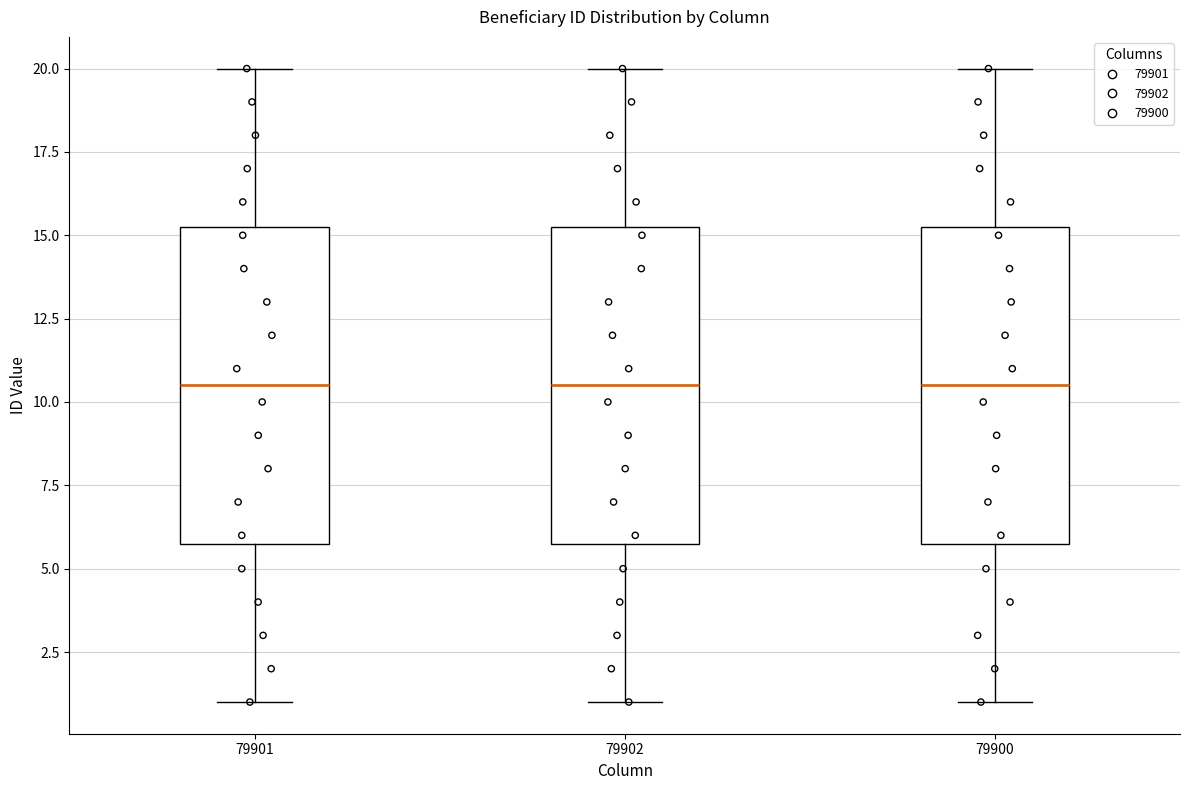

Reading left to right, read every box against the y-axis: the position of its median line, the range the box covers, and the ends of its whiskers. The values are not printed on the chart, so give them approximately, as read against the axis.

79901: median 10.5, box 6.0 to 15.5, whiskers 1.0 to 20.0
79902: median 10.5, box 6.0 to 15.5, whiskers 1.0 to 20.0
79900: median 10.5, box 6.0 to 15.5, whiskers 1.0 to 20.0